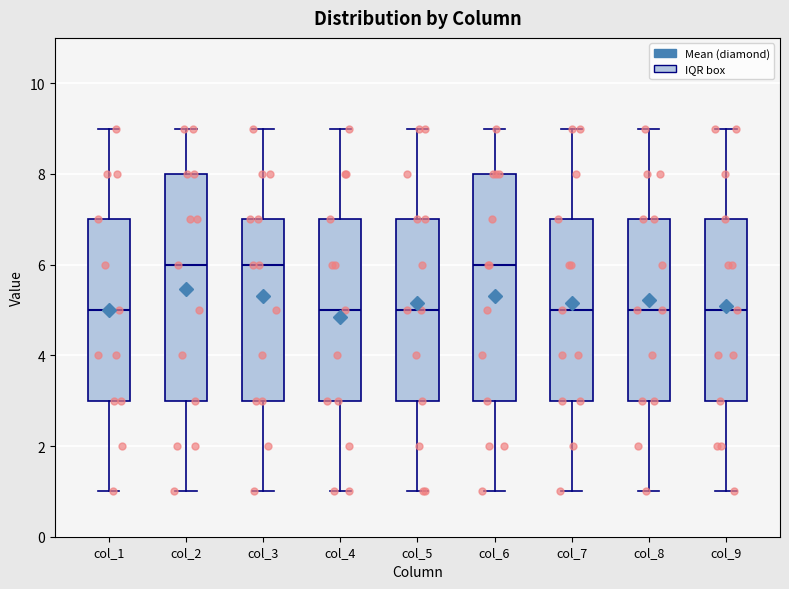

Reading left to right, transcribe this box plot: for each box, give where its median line is, the range the box spans, and where its two whiskers end, as read against the y-axis. The values are not printed on the chart, so give them approximately, as read against the axis.

col_1: median 5, box 3 to 7, whiskers 1 to 9
col_2: median 6, box 3 to 8, whiskers 1 to 9
col_3: median 6, box 3 to 7, whiskers 1 to 9
col_4: median 5, box 3 to 7, whiskers 1 to 9
col_5: median 5, box 3 to 7, whiskers 1 to 9
col_6: median 6, box 3 to 8, whiskers 1 to 9
col_7: median 5, box 3 to 7, whiskers 1 to 9
col_8: median 5, box 3 to 7, whiskers 1 to 9
col_9: median 5, box 3 to 7, whiskers 1 to 9